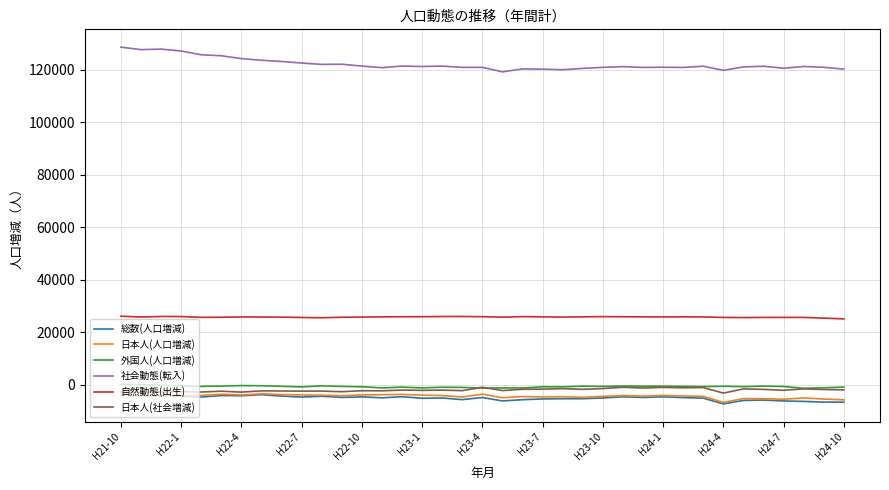

What is the greatest value displayed?

128614